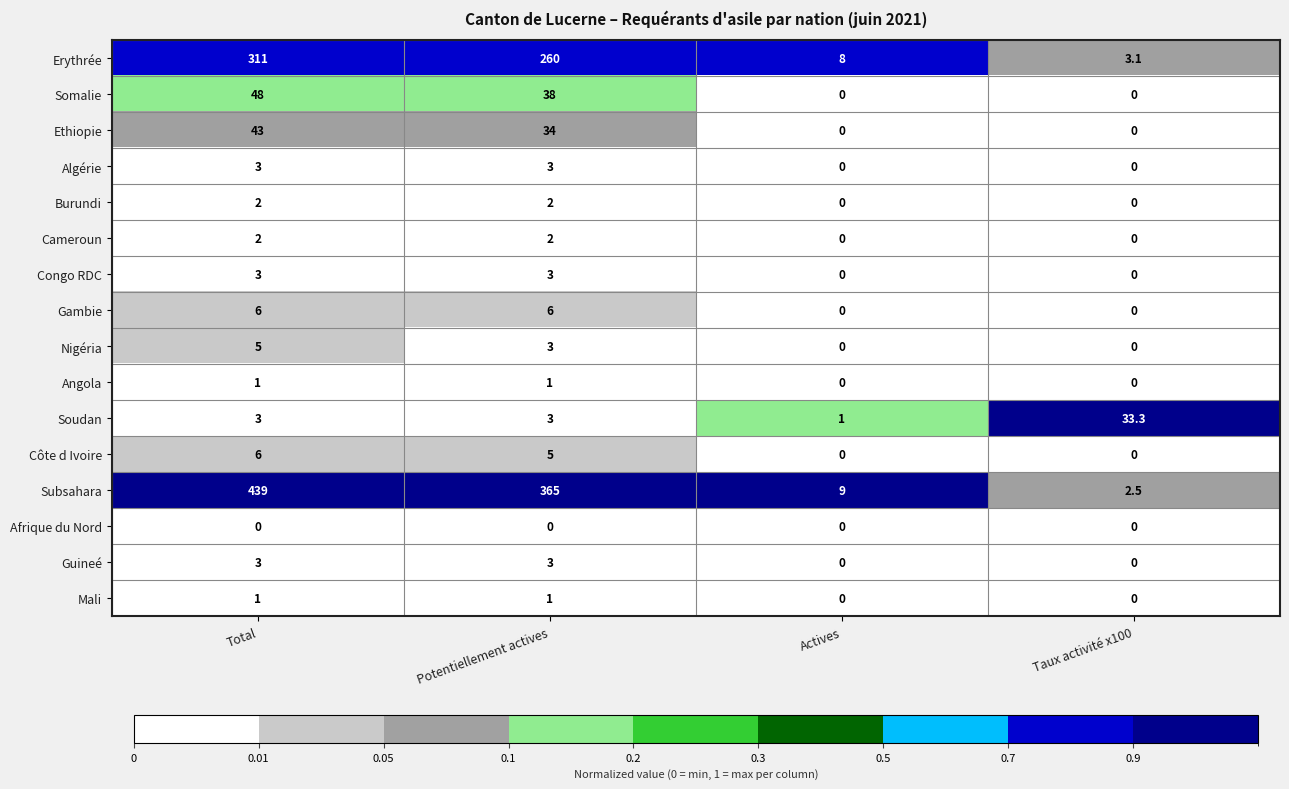

What is the average value of the Mali series?

0.5